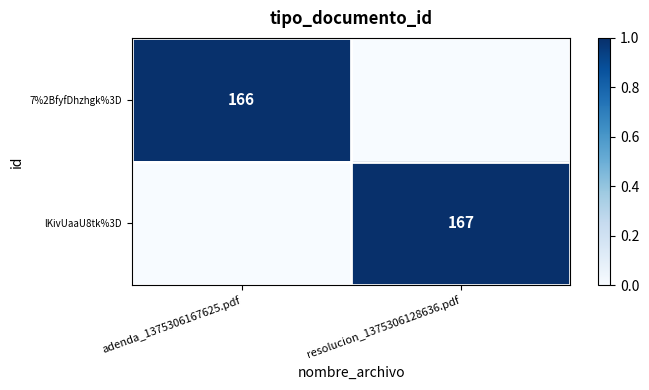

Count the number of categories in the chart.

2